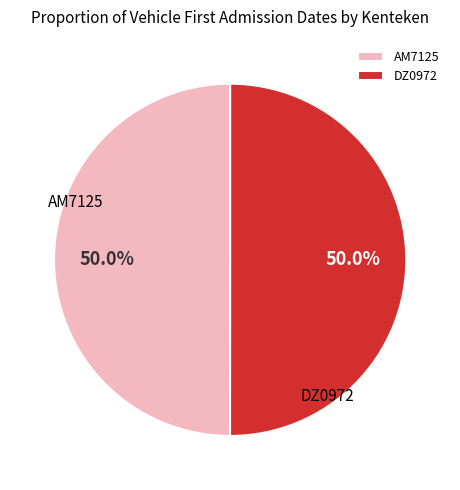

What is the largest slice in the pie chart?

DZ0972